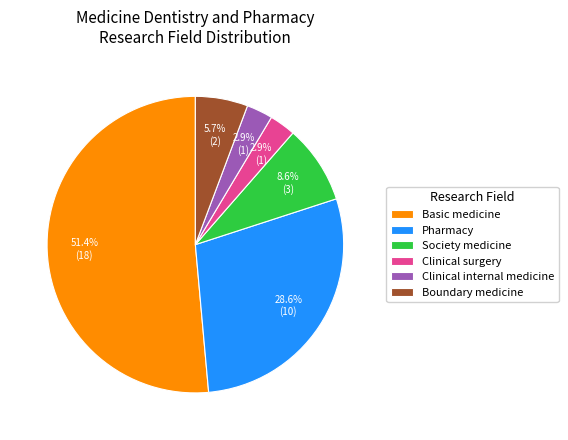

What is the ratio of the value at Clinical internal medicine to the value at Clinical surgery?

1.0